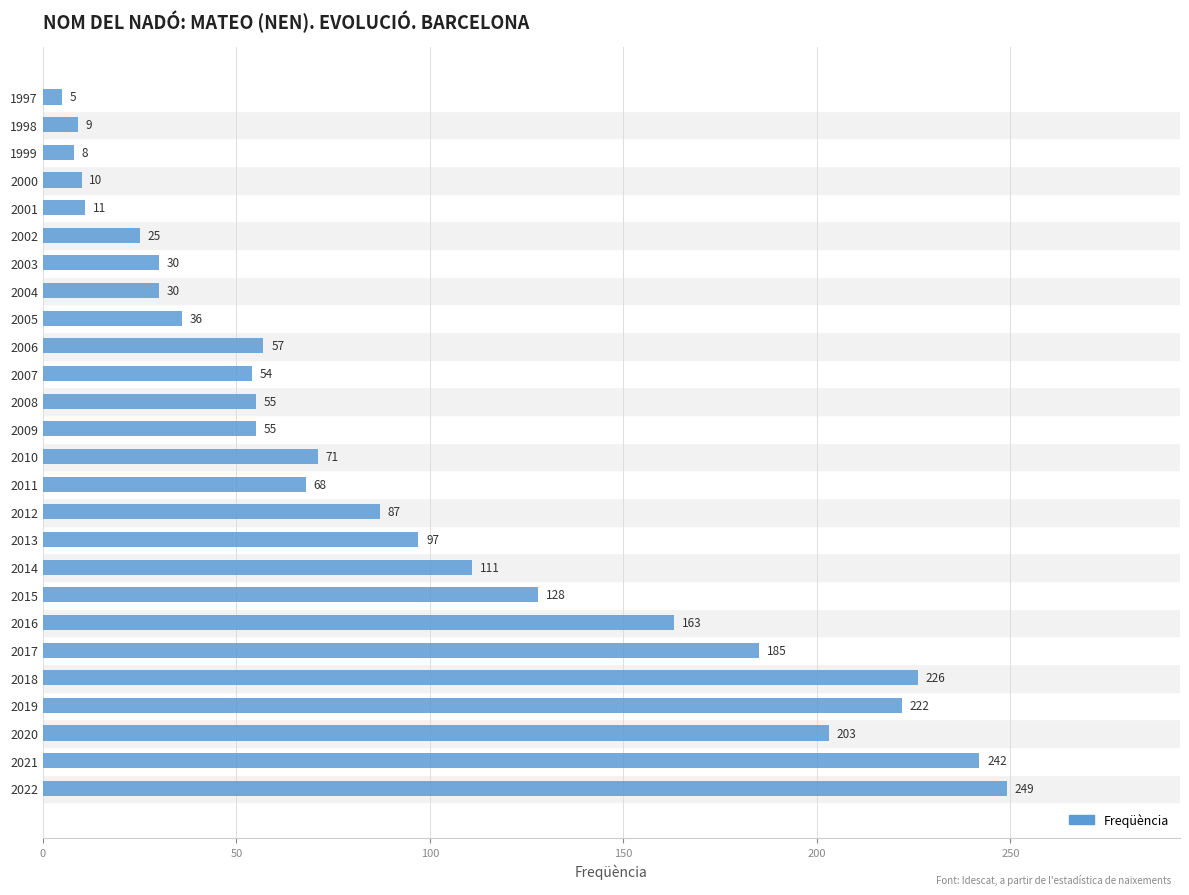

True or false: the data shows 64 at 2014.

False